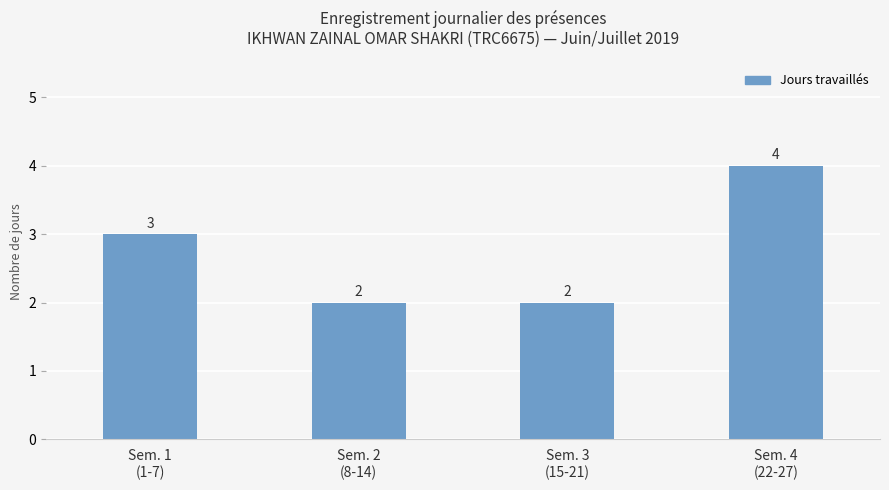

Reading left to right, list all the values displayed in this chart.

3	2	2	4